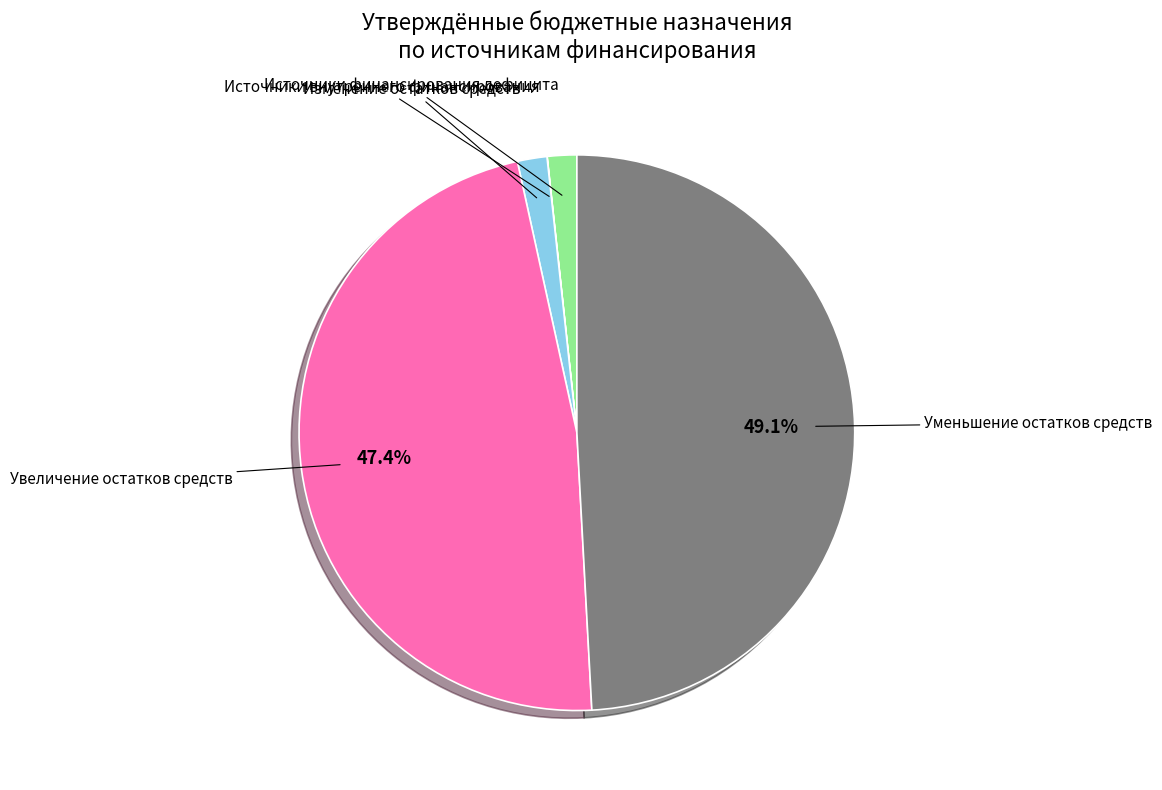

Does Уменьшение остатков средств account for over 50% of the chart?

No